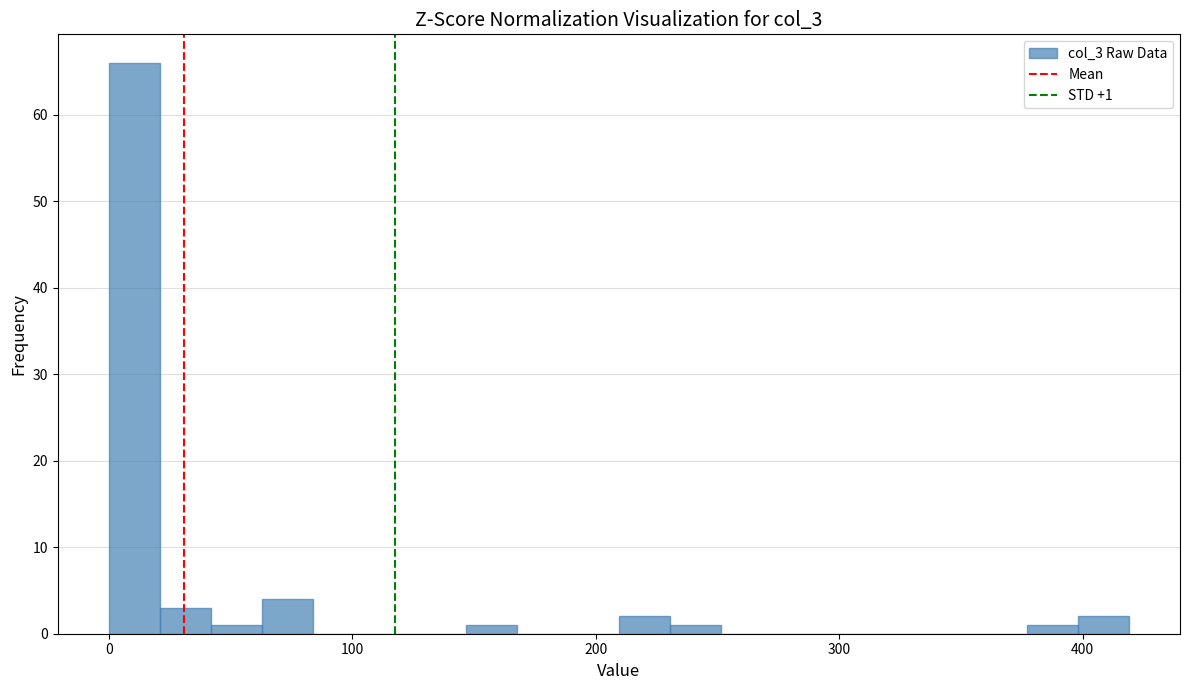

Around what value on the x-axis is the tallest bar? Give the approximate position of its centre, as read against the axis.

10